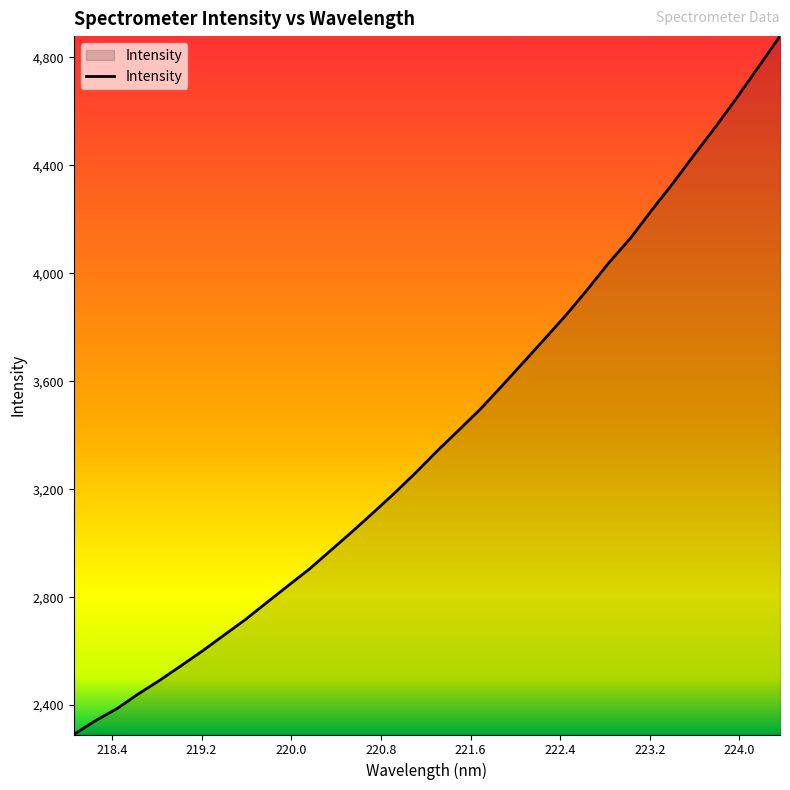

What is the smallest value displayed?

2291.1